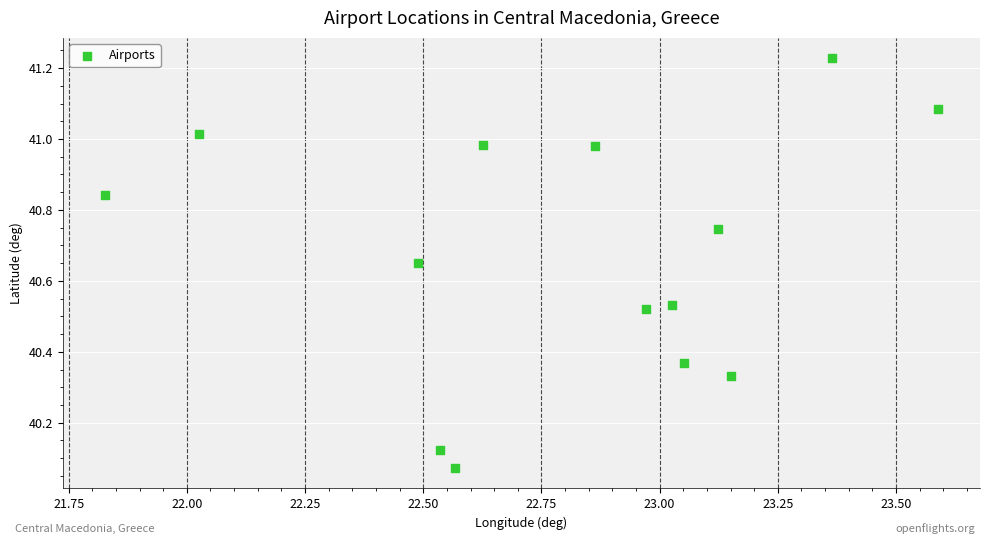

What is the range of X values (max minus min)?

1.8